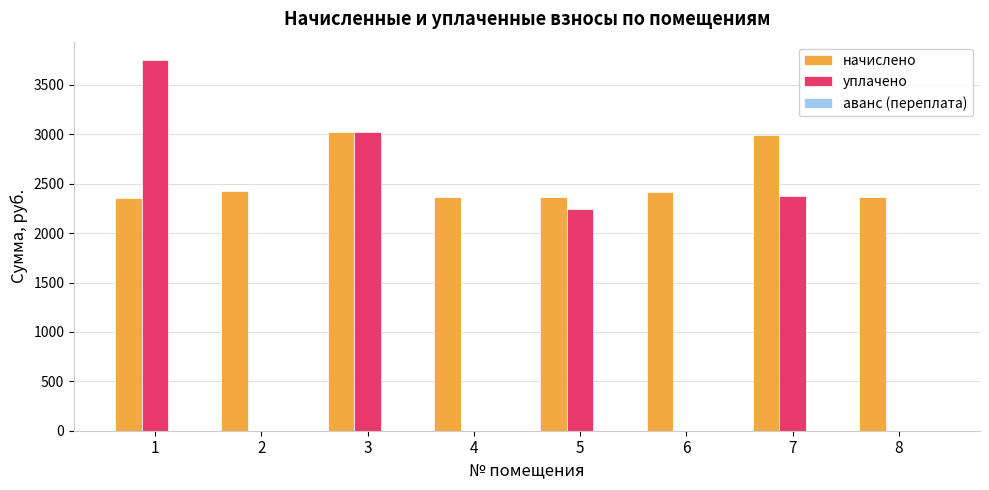

What value does the начислено series have at 4?

2361.7